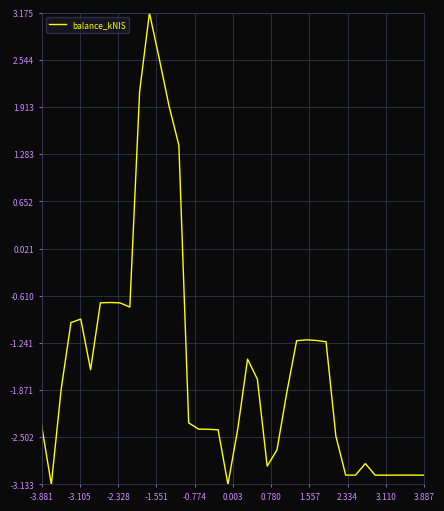

What is the minimum value shown in the chart?

-3.1